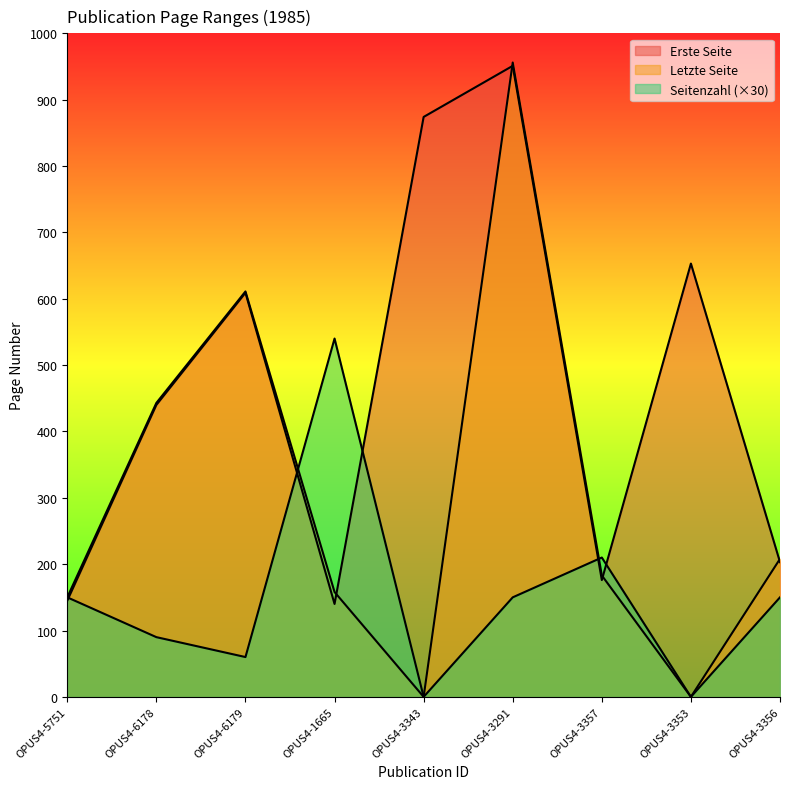

What is the minimum value for Erste Seite?

140